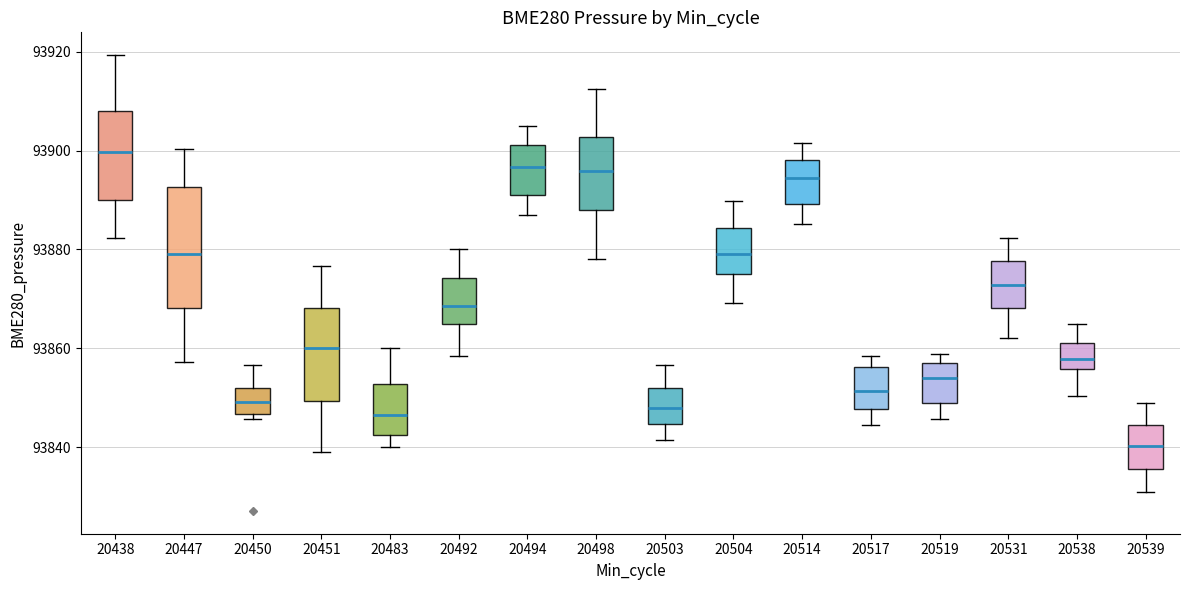

Reading left to right, transcribe this box plot: for each box, give where its median line is, the range the box spans, and where its two whiskers end, as read against the y-axis. The values are not printed on the chart, so give them approximately, as read against the axis.

20438: median 93900, box 93890 to 93908, whiskers 93882 to 93920
20447: median 93880, box 93868 to 93892, whiskers 93858 to 93900
20450: median 93850, box 93846 to 93852, whiskers 93846 (just below the box's lower edge) to 93856
20451: median 93860, box 93850 to 93868, whiskers 93840 to 93876
20483: median 93846, box 93842 to 93852, whiskers 93840 to 93860
20492: median 93868, box 93864 to 93874, whiskers 93858 to 93880
20494: median 93896, box 93892 to 93902, whiskers 93888 to 93906
20498: median 93896, box 93888 to 93902, whiskers 93878 to 93912
20503: median 93848, box 93844 to 93852, whiskers 93842 to 93856
20504: median 93880, box 93874 to 93884, whiskers 93870 to 93890
20514: median 93894, box 93890 to 93898, whiskers 93886 to 93902
20517: median 93852, box 93848 to 93856, whiskers 93844 to 93858
20519: median 93854, box 93848 to 93858, whiskers 93846 to 93858 (just above the box's upper edge)
20531: median 93872, box 93868 to 93878, whiskers 93862 to 93882
20538: median 93858, box 93856 to 93862, whiskers 93850 to 93864
20539: median 93840, box 93836 to 93844, whiskers 93832 to 93850